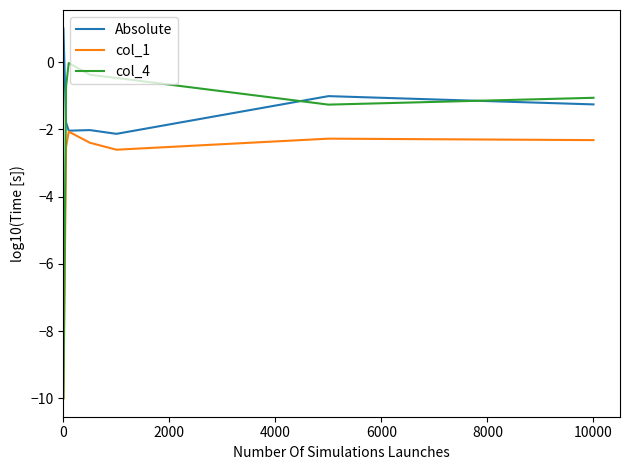

What are all the series names shown in the legend?

Absolute, col_1, col_4